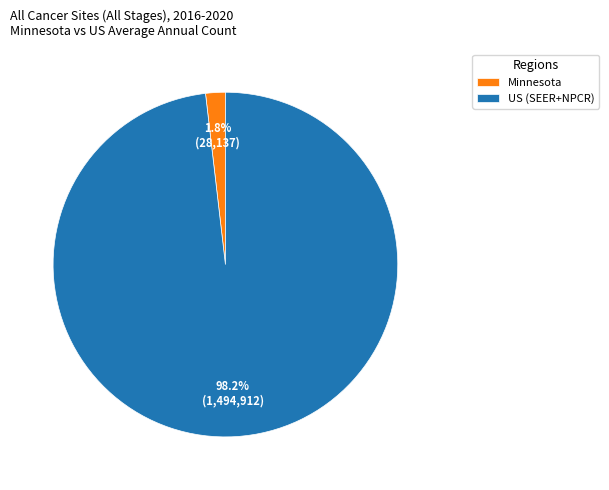

What is the total percentage of US (SEER+NPCR) and Minnesota?

100.0%